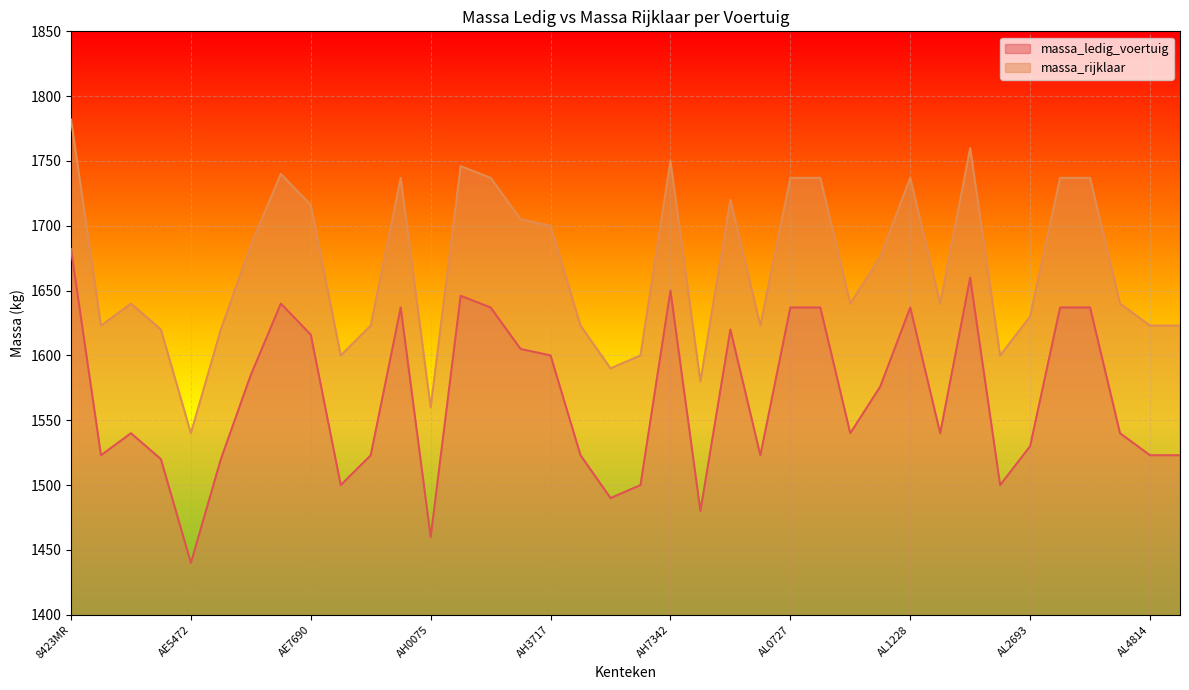

True or false: massa_rijklaar has a value of 2116 at AH7284.

False